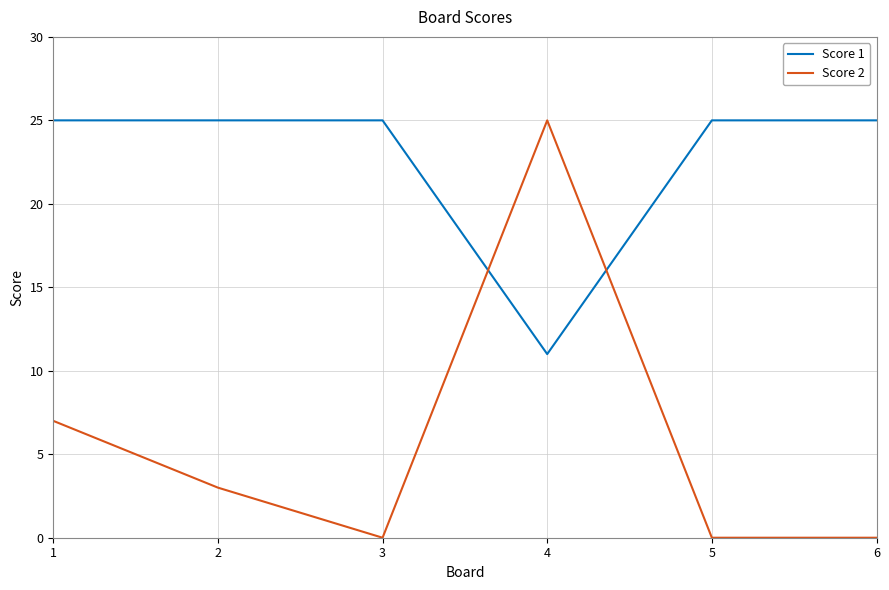

The Score 1 series shows 6 at 6. True or false?

False